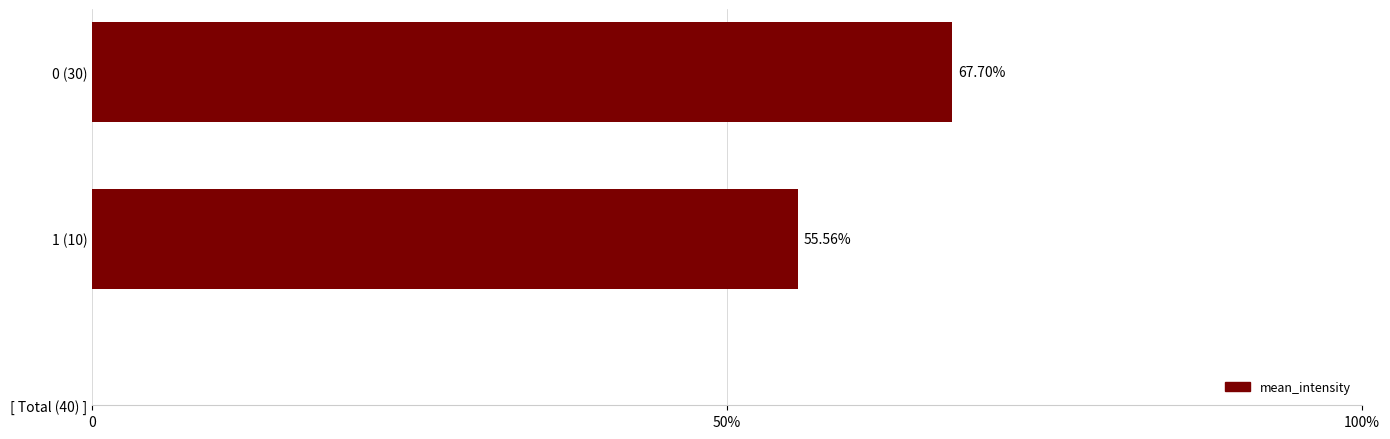

Which category has the lowest value across all series?

1 (10)